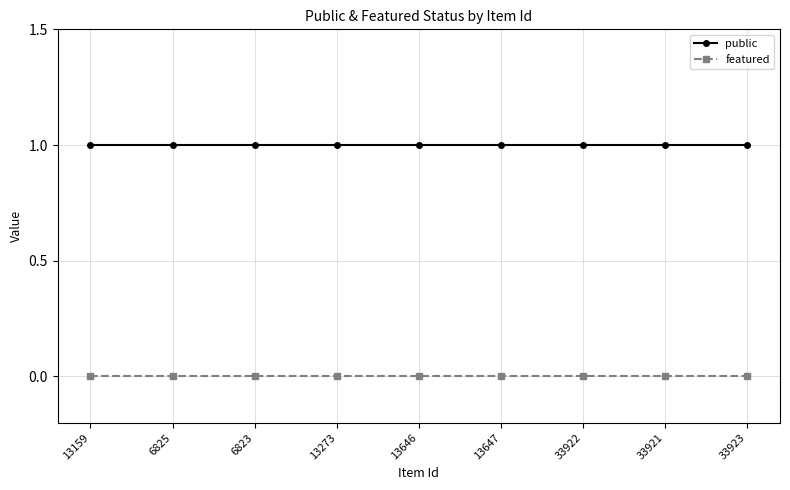

Rank the series at 33922 from highest to lowest value.

public, featured